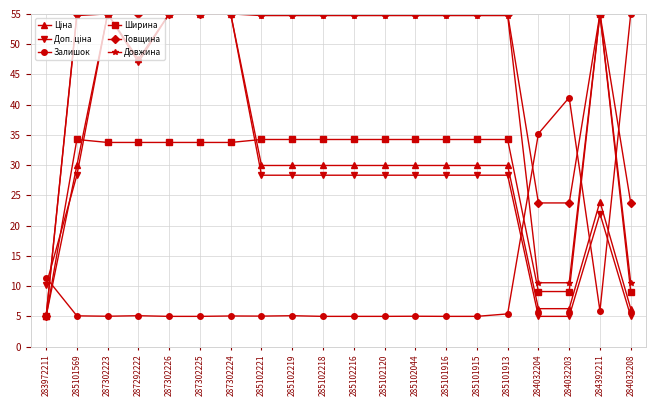

At which label does Ширина reach its minimum?

283972211